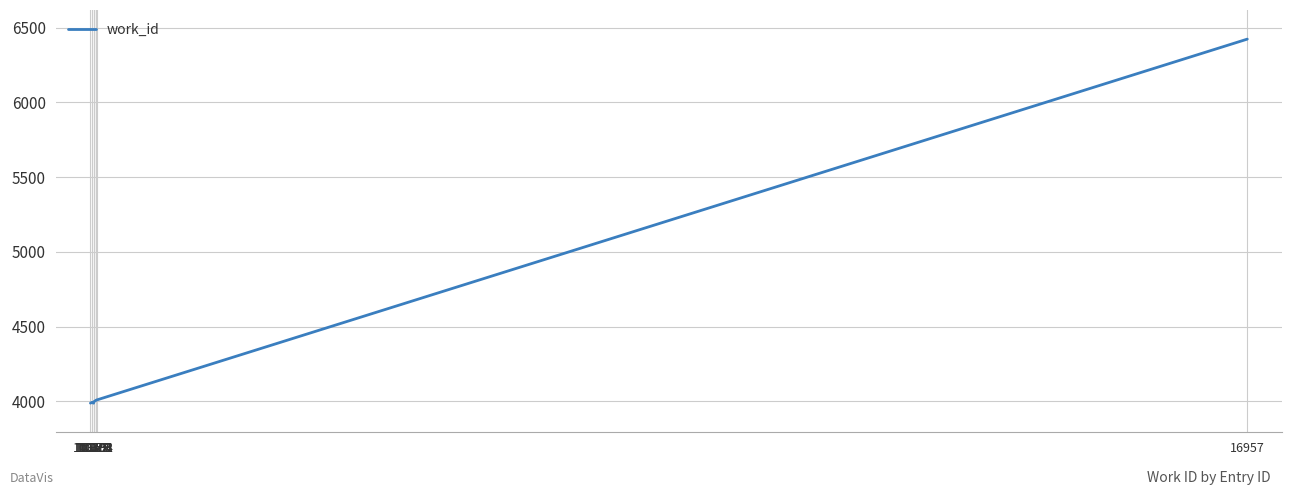

What is the ratio of the value at 10394 to the value at 10369?

1.0